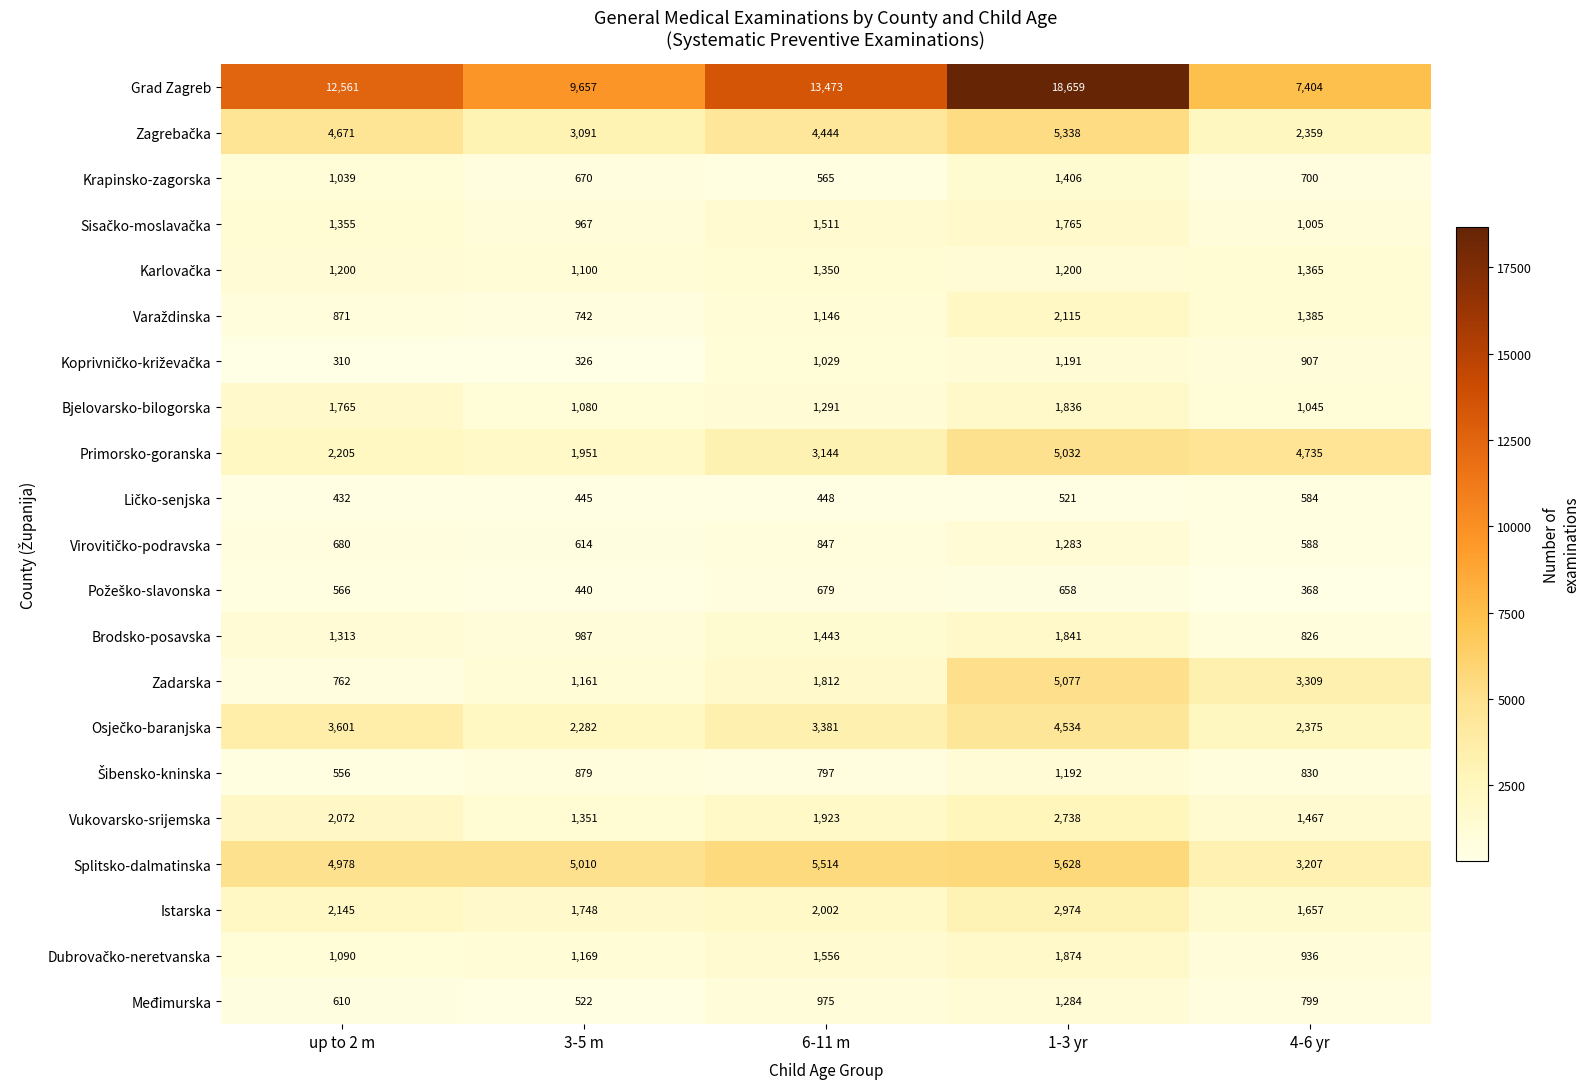

What is the minimum value shown in the chart?

310